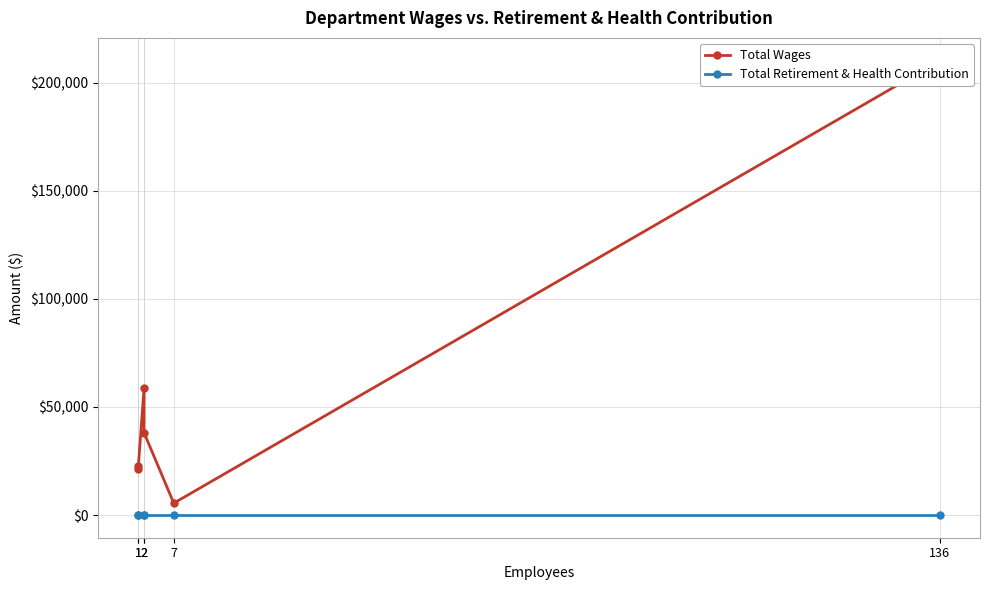

Does the chart have visible grid lines?

Yes